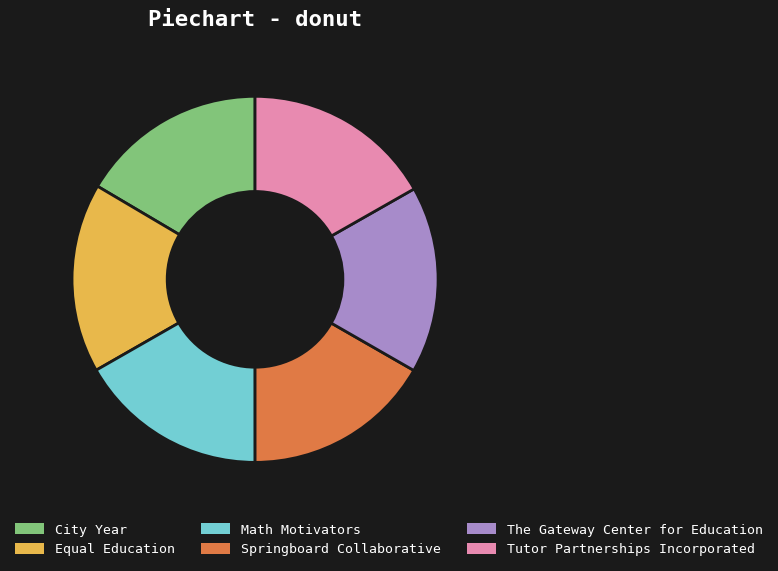

Approximately how many times larger is the value at Equal Education compared to City Year?

1.0